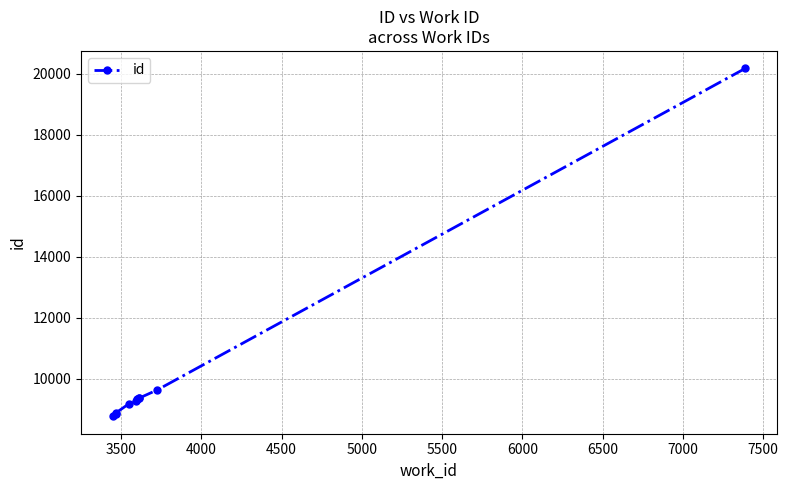

What is the value of the 8th point from the left?

9364